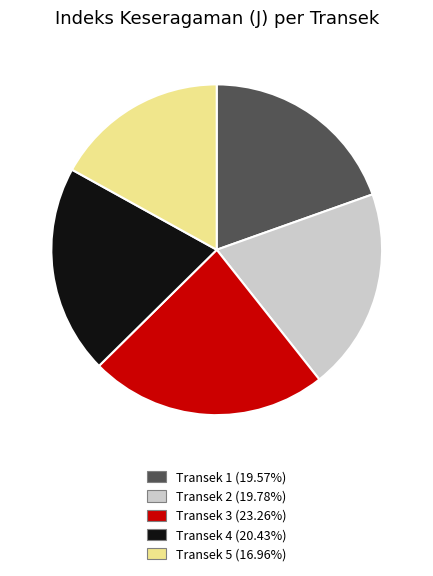

Is there a majority slice in this chart?

No